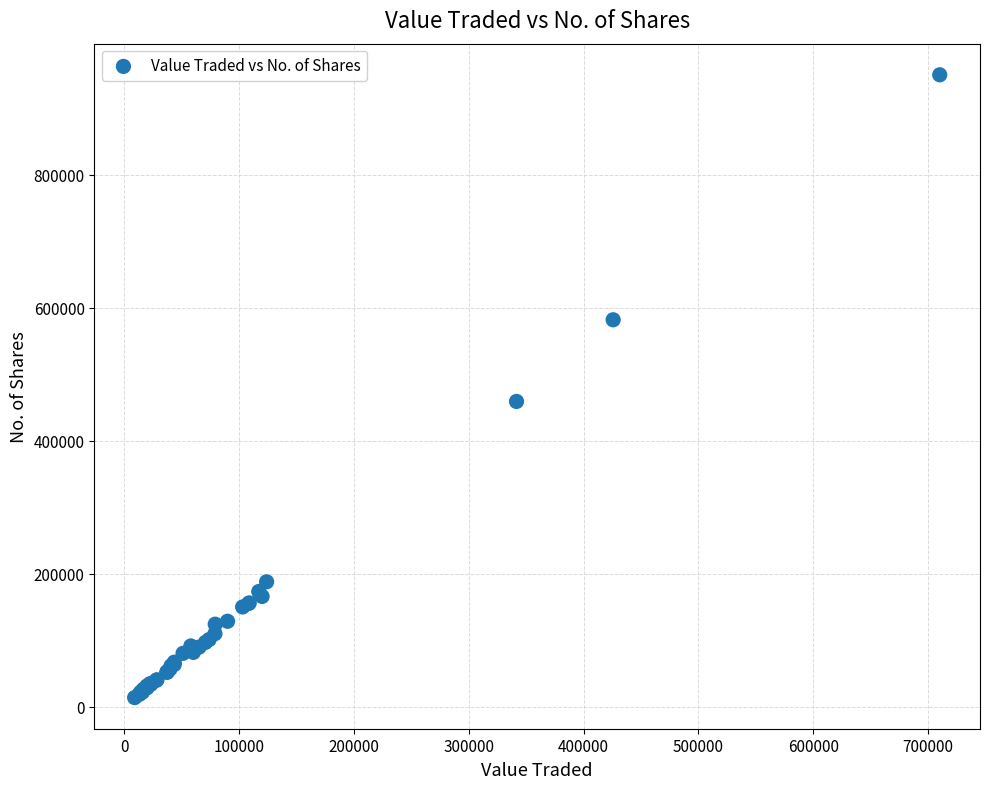

What Y value in the scatter plot is closest to 481769?

458836